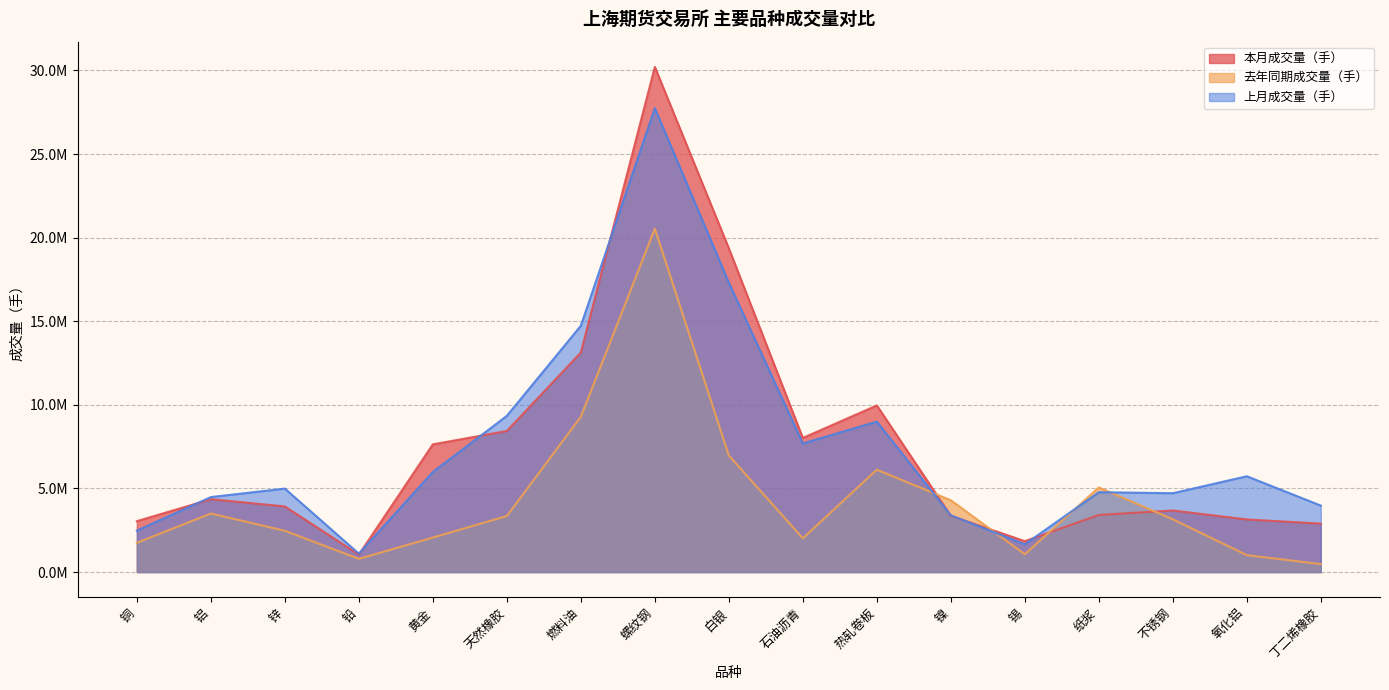

What is the greatest value displayed?

30211500